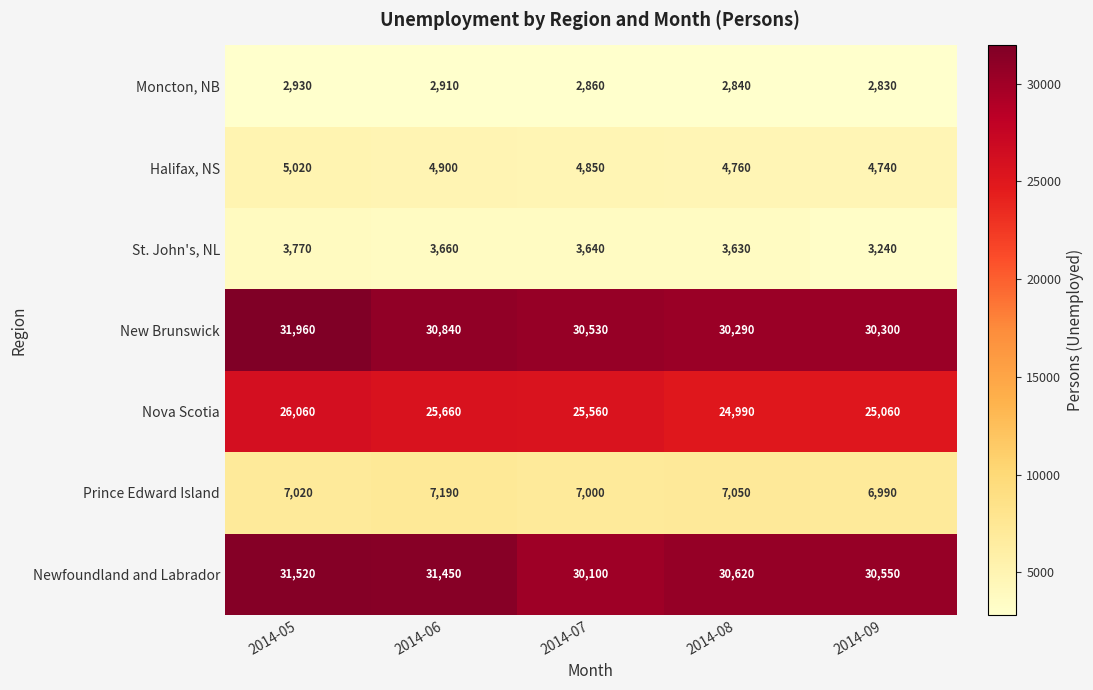

How many categories are shown in the chart?

5